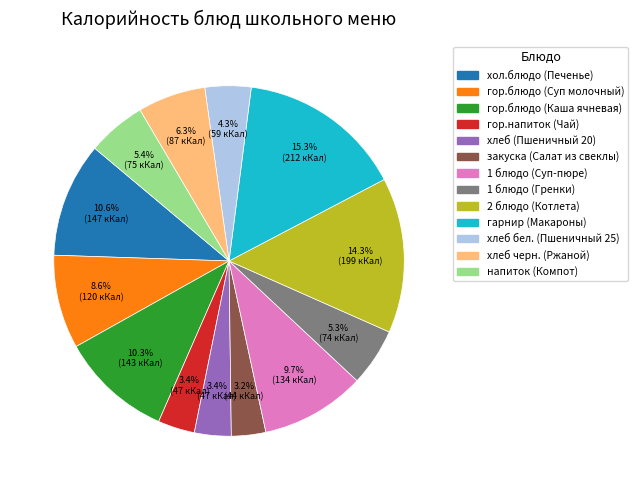

Which category has the biggest portion of the pie?

гарнир (Макароны)